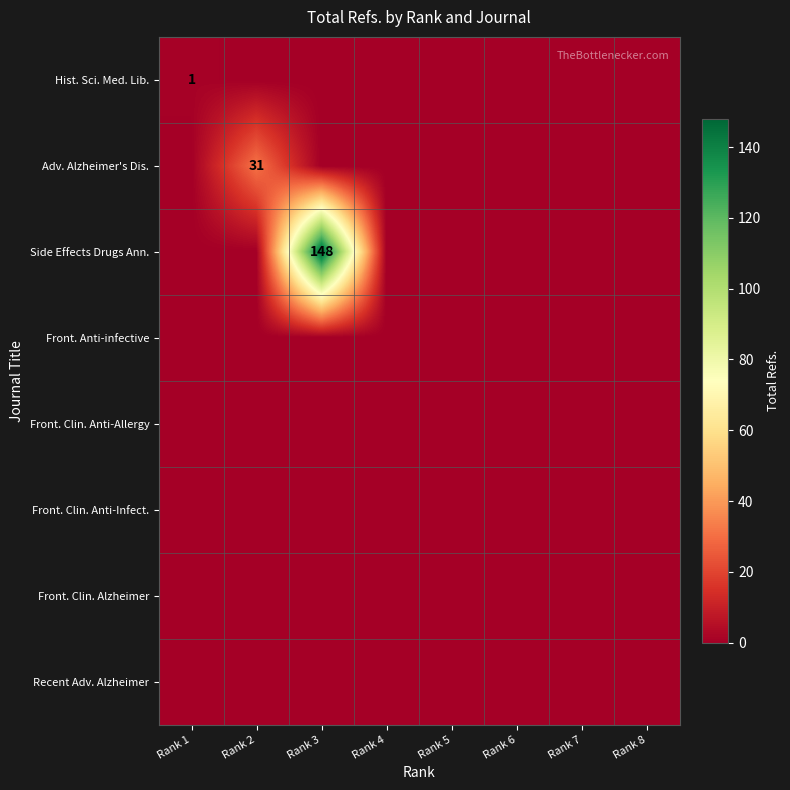

At which category is the sum across all series the highest?

Rank 3